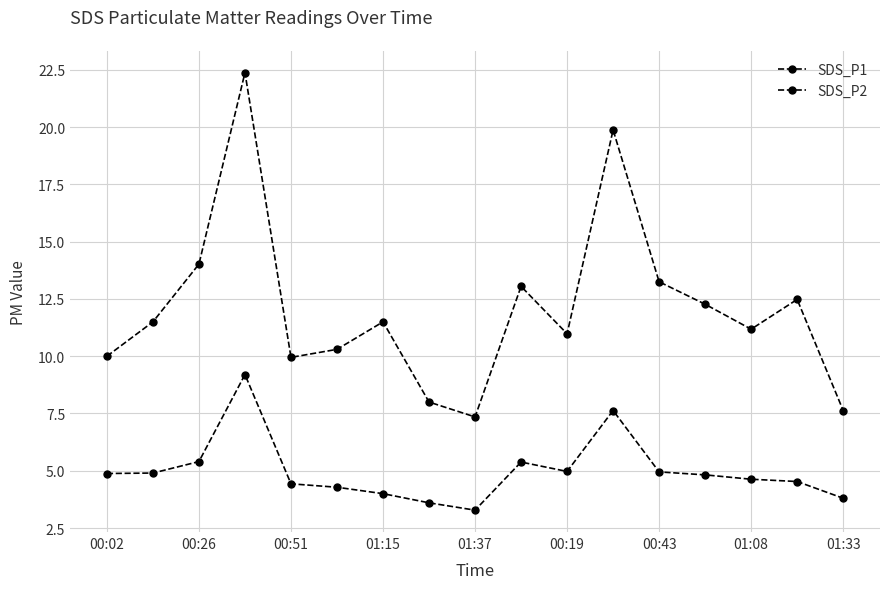

Is this an area chart (filled region under the line)?

No